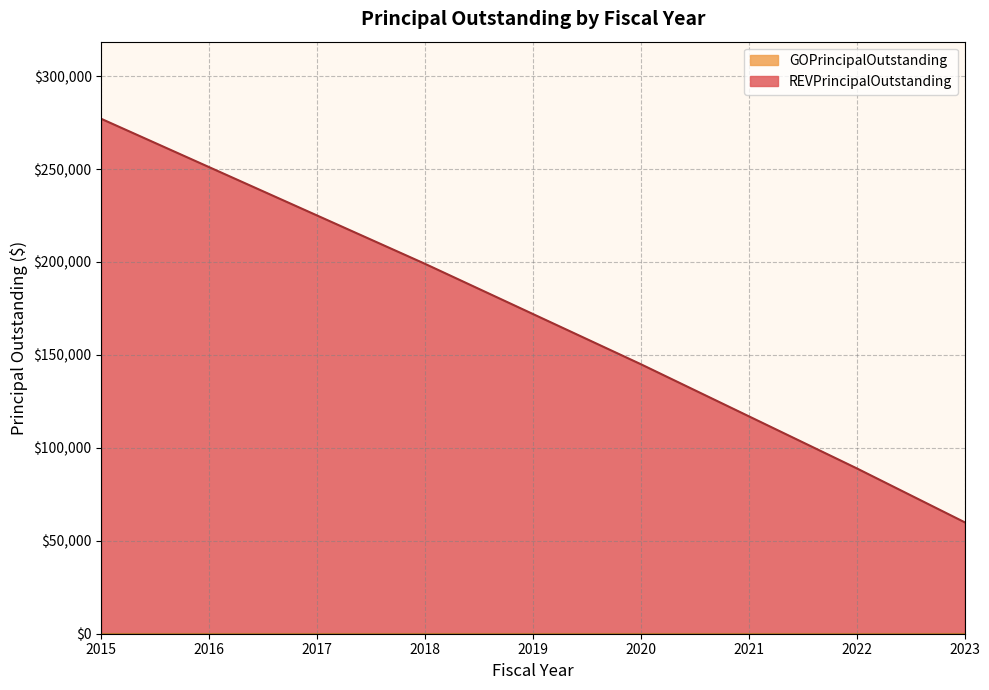

The value at 2017 is 225000. True or false?

True